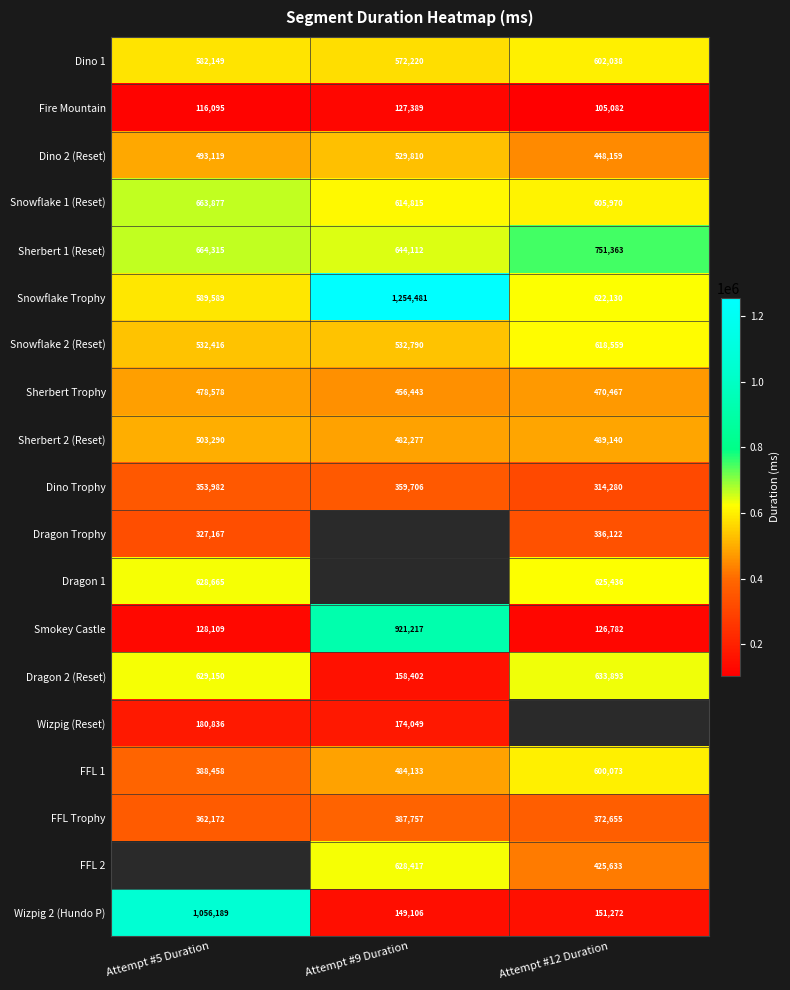

What is the sum of the Snowflake Trophy values at Attempt #9 Duration and Attempt #5 Duration?

1844070